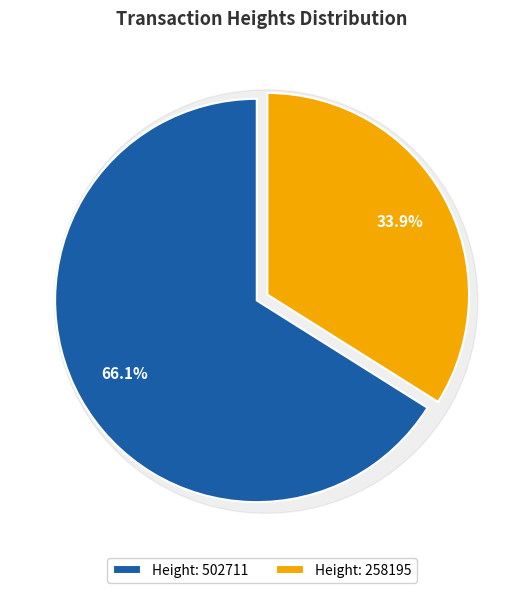

Rank the categories by value from lowest to highest.

258195, 502711